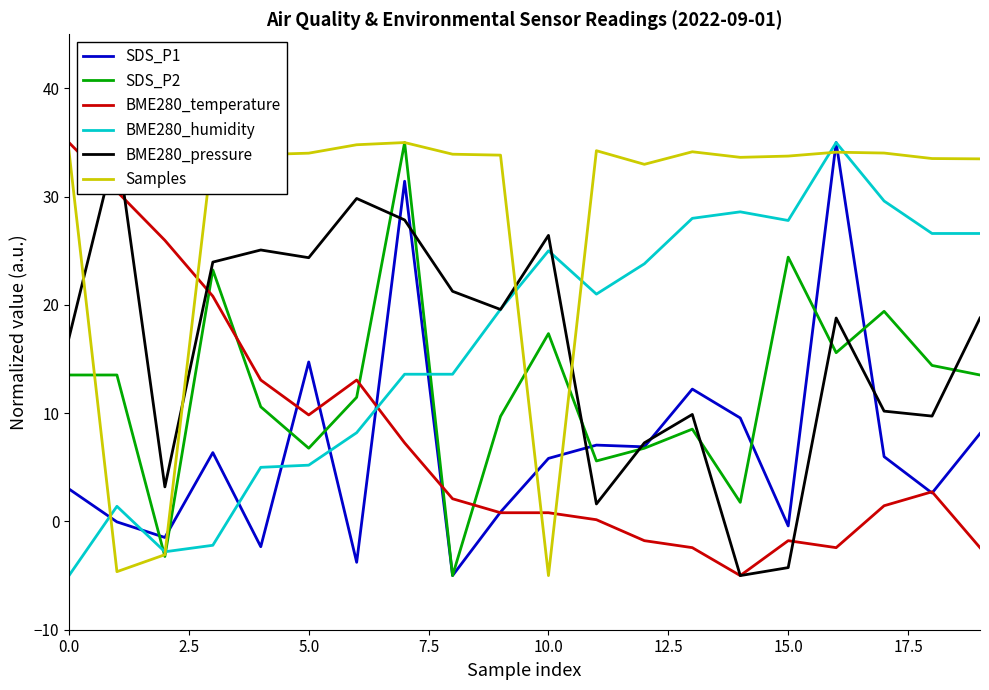

True or false: Samples and BME280_temperature intersect in this chart.

True